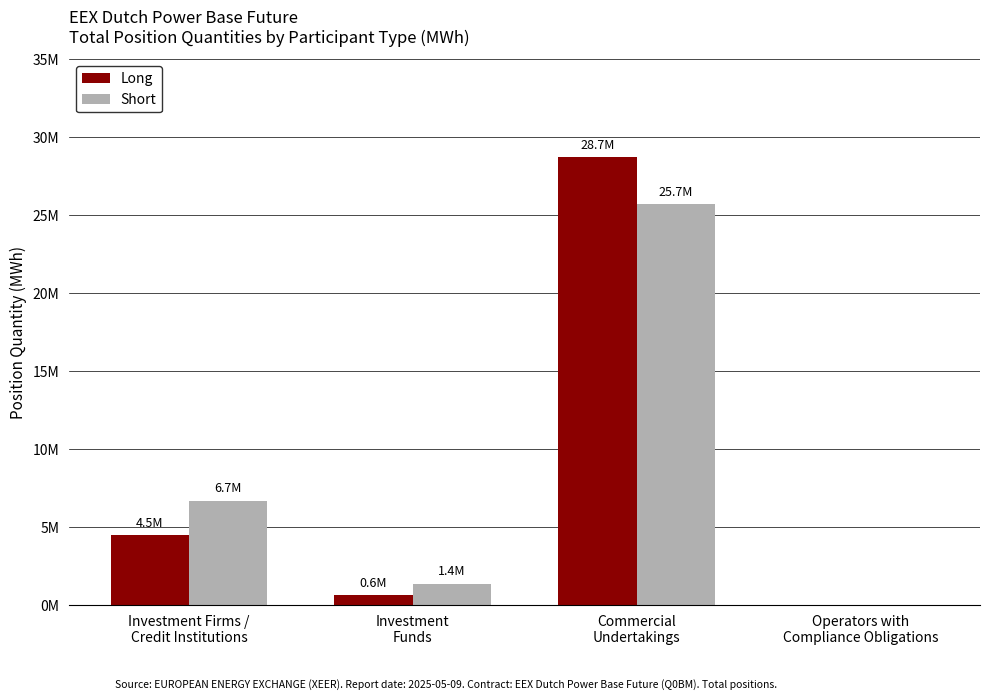

Which series has the largest total across all categories?

Long